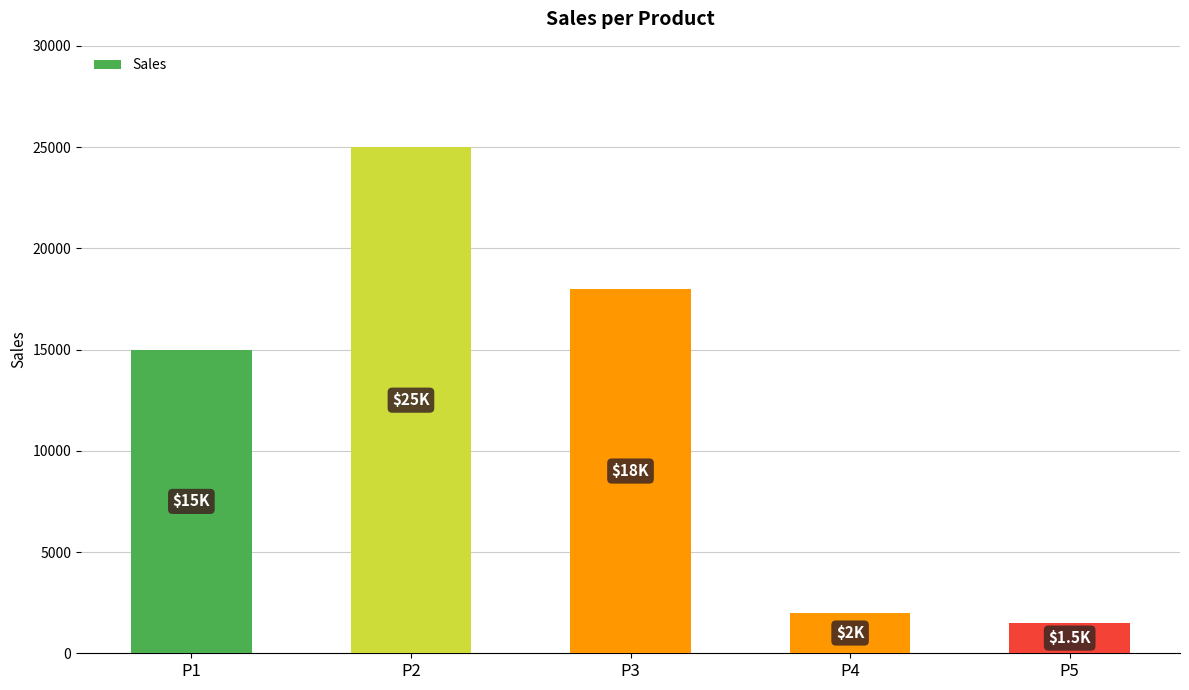

Are the bars grouped side by side (vs. stacked)?

No